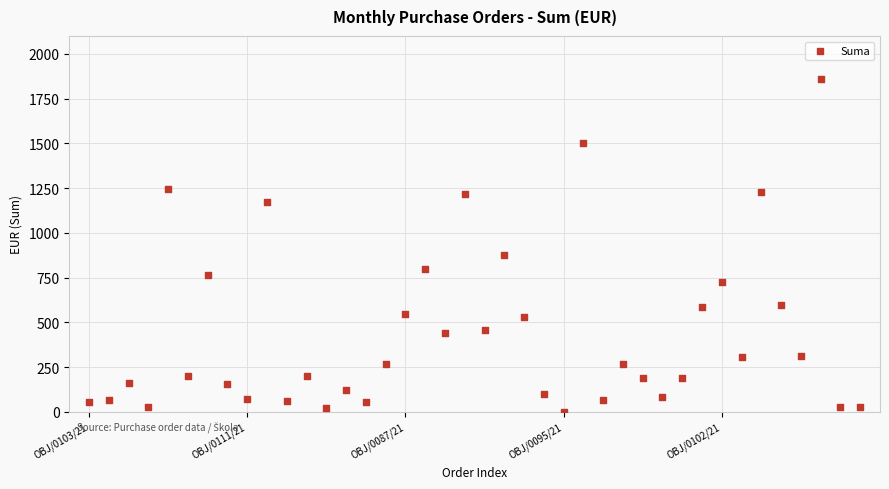

What Y value in the scatter plot is closest to 930?

874.0